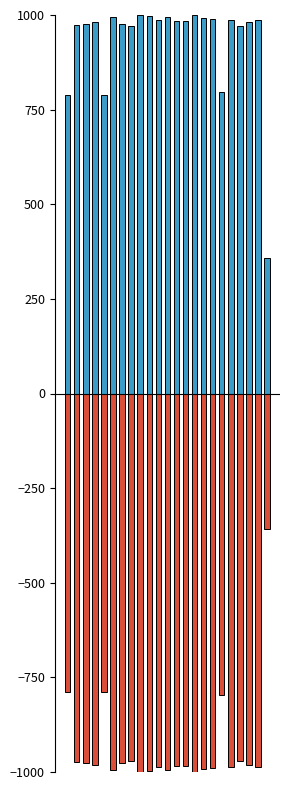

What are all the series names shown in the legend?

Low, Negative Low